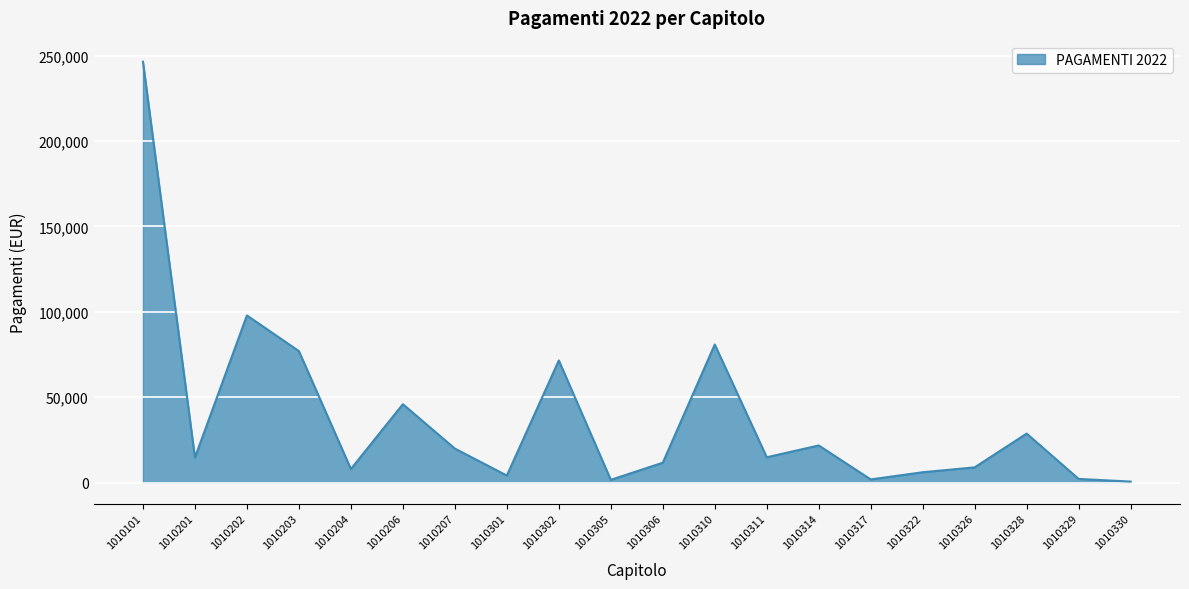

Where is the first local minimum?

1010201